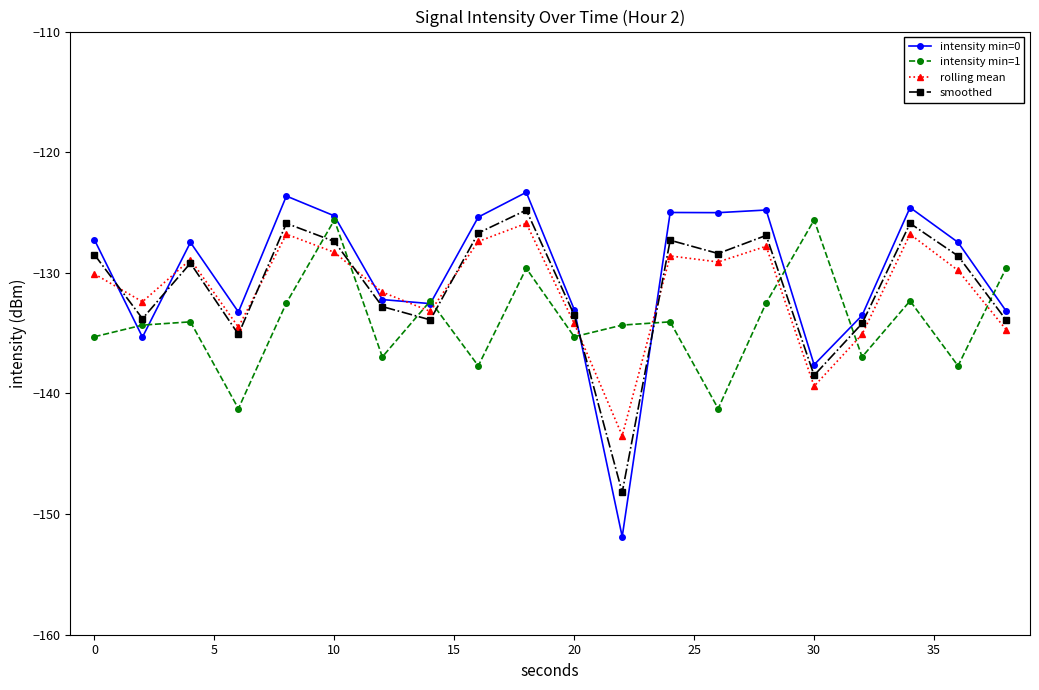

Which series has the largest range (max minus min)?

intensity min=0